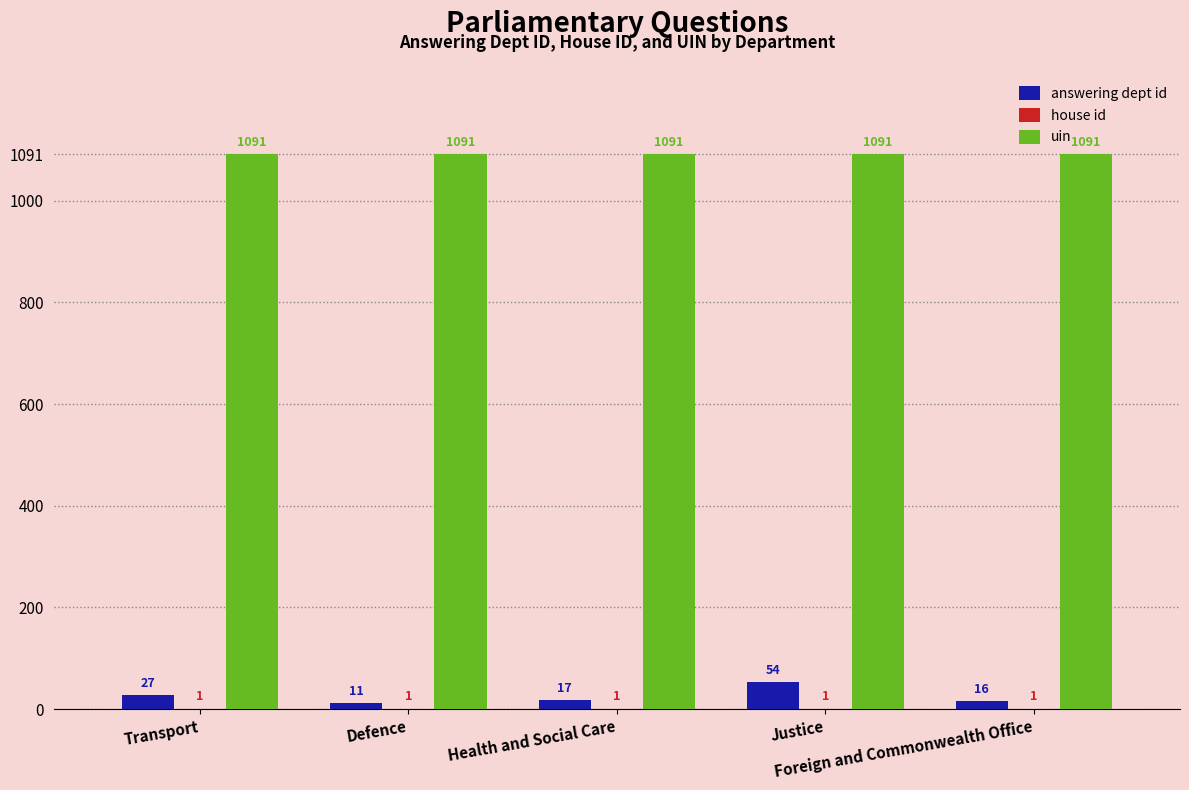

What is the maximum value shown in the chart?

1091